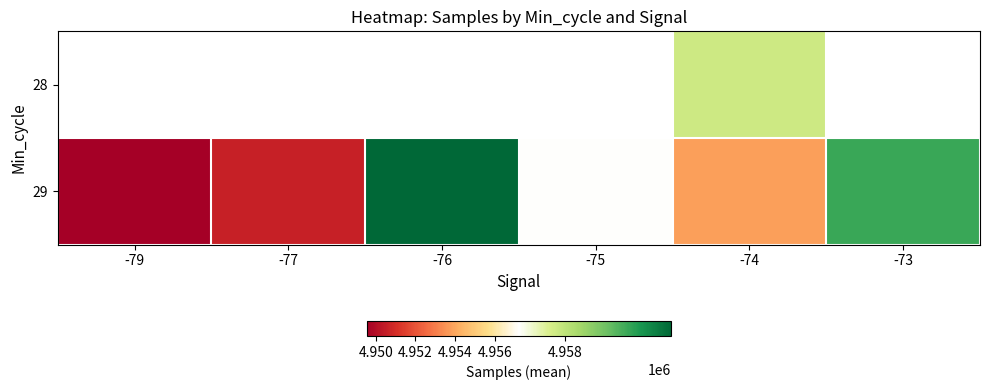

True or false: 29 has a value of 1975073.3 at -75.

False